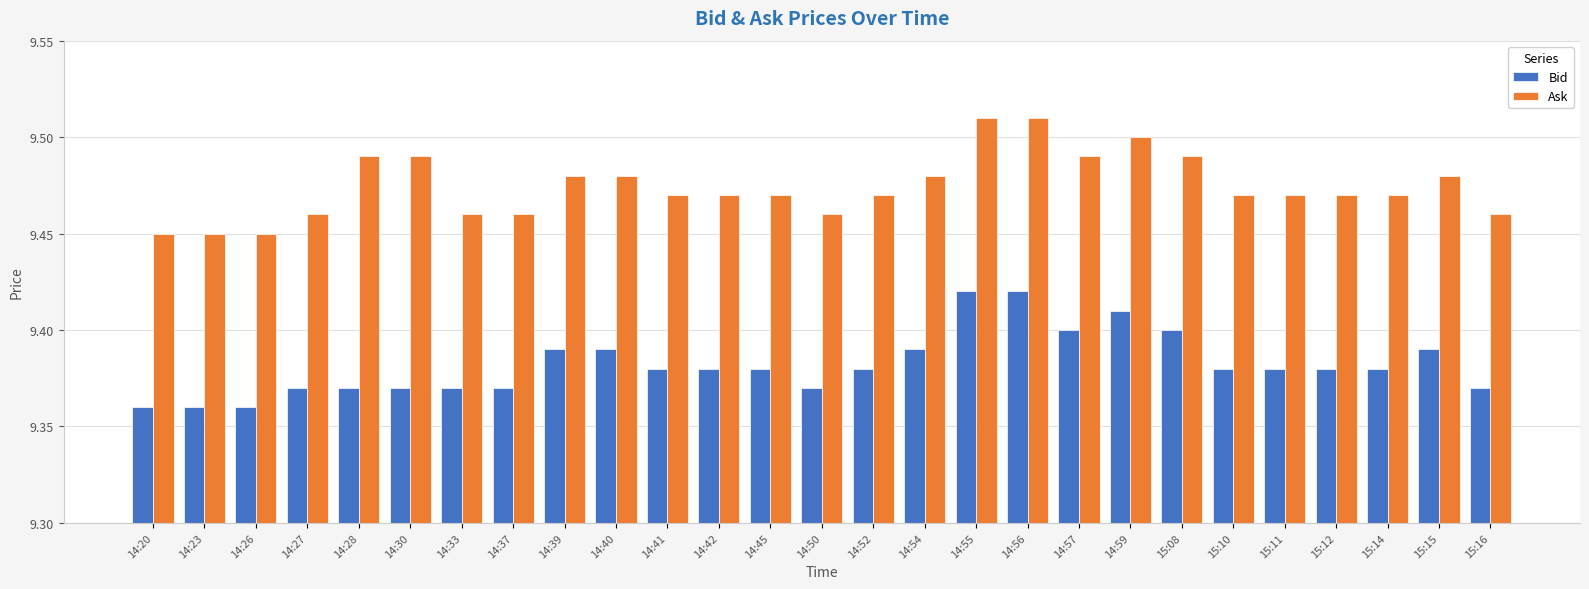

What is the total value across all series at 14:28?

18.9